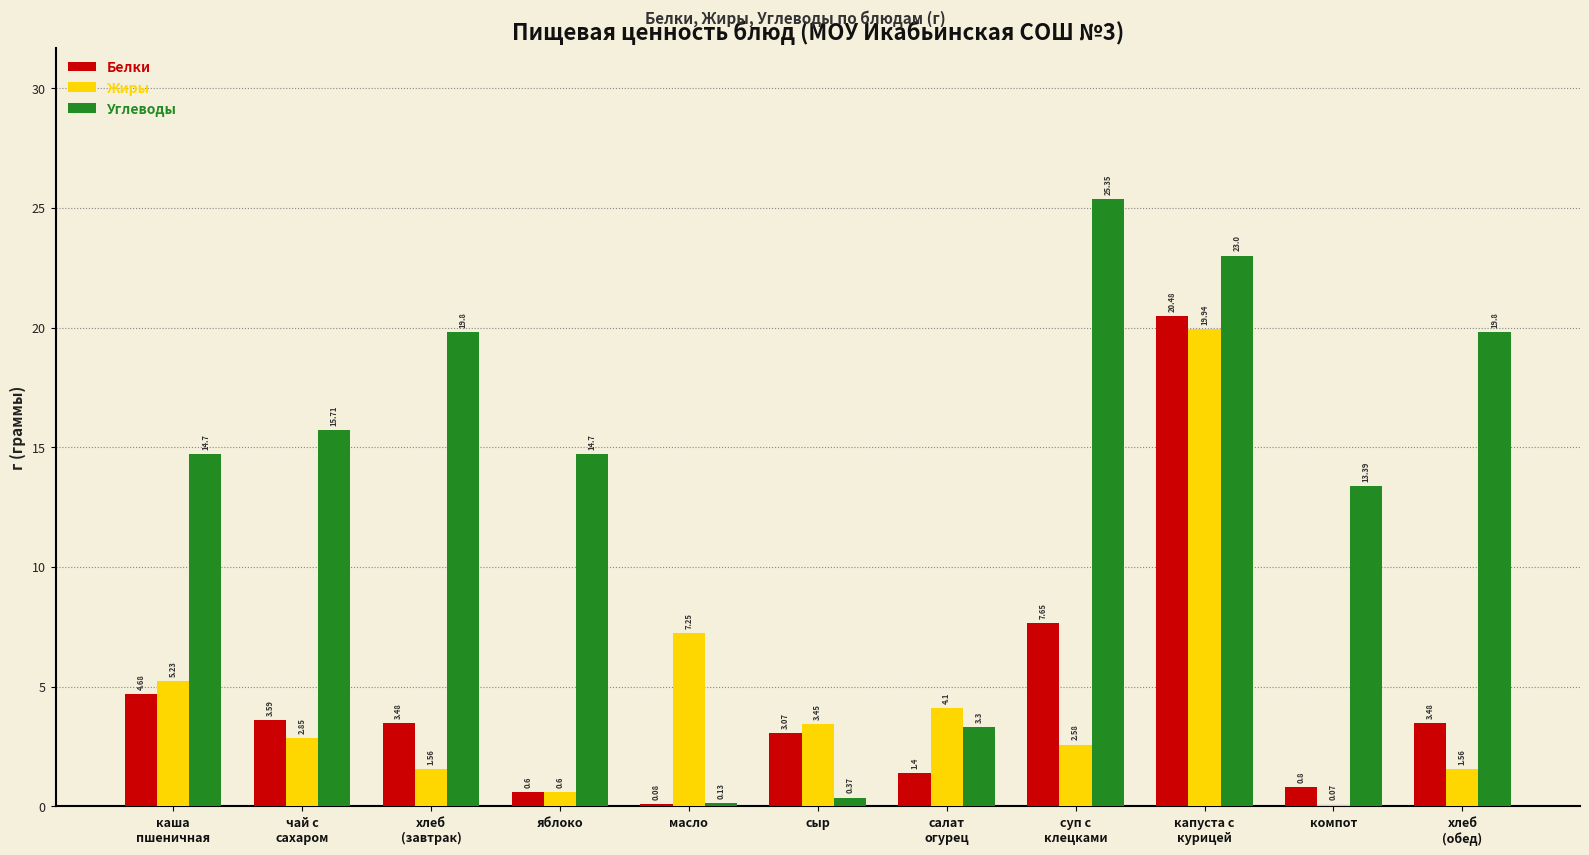

What are all the series names shown in the legend?

Белки, Жиры, Углеводы